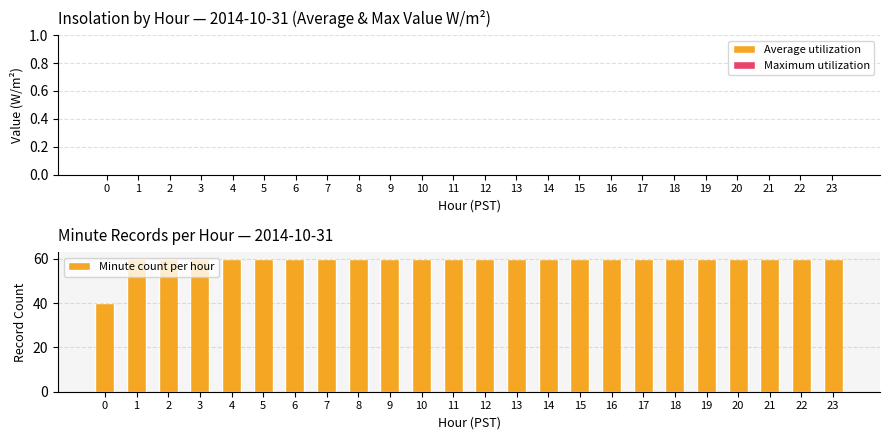

What is the average value?

59